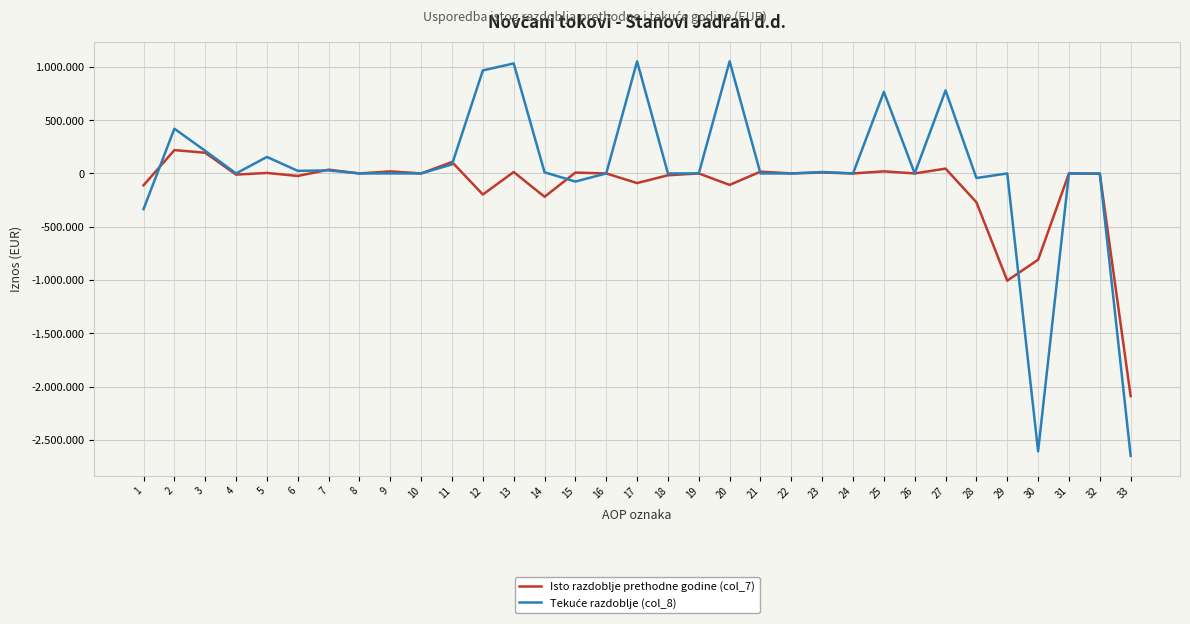

Does the chart have visible grid lines?

Yes